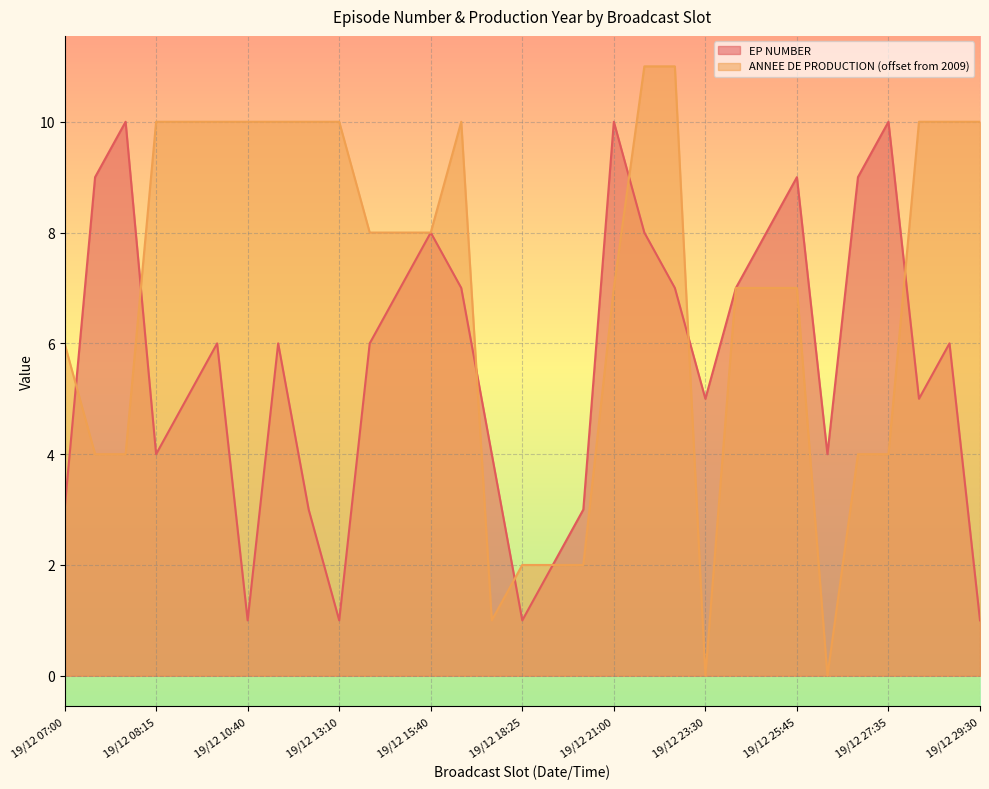

List the series in order of their peak value, lowest first.

EP NUMBER, ANNEE DE PRODUCTION (offset from 2009)